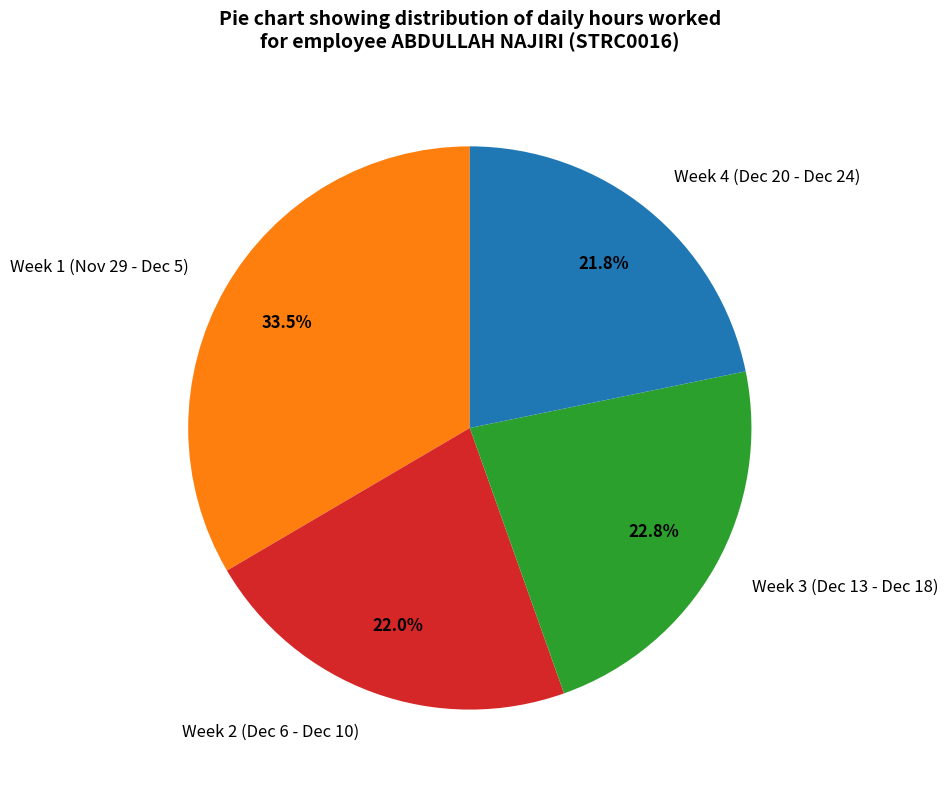

How many slices are in this pie chart?

4